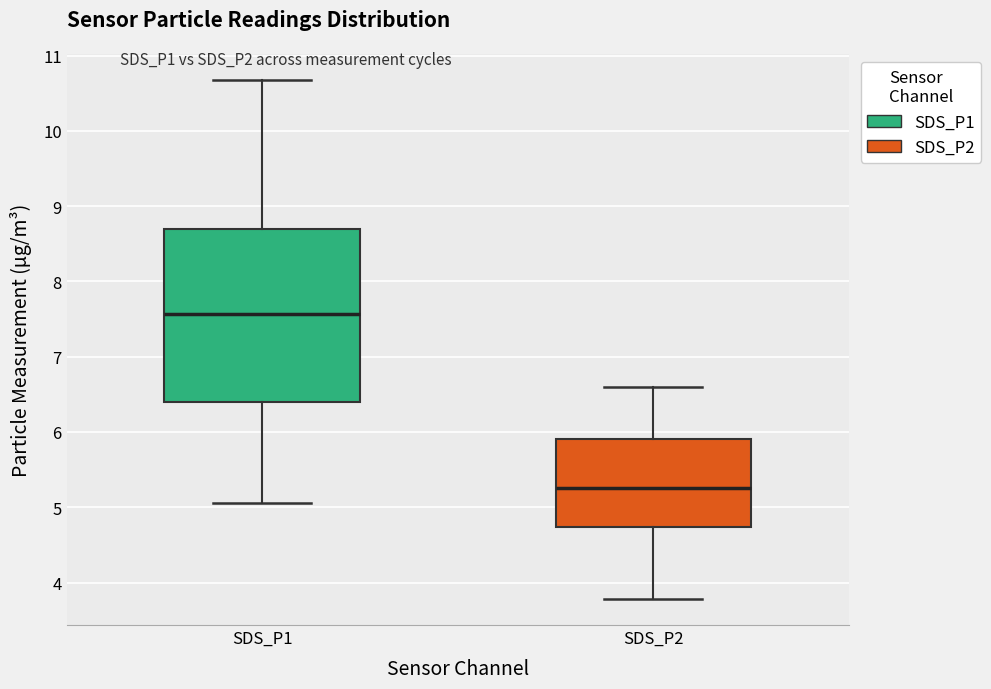

Which box has the lowest median line?

SDS_P2